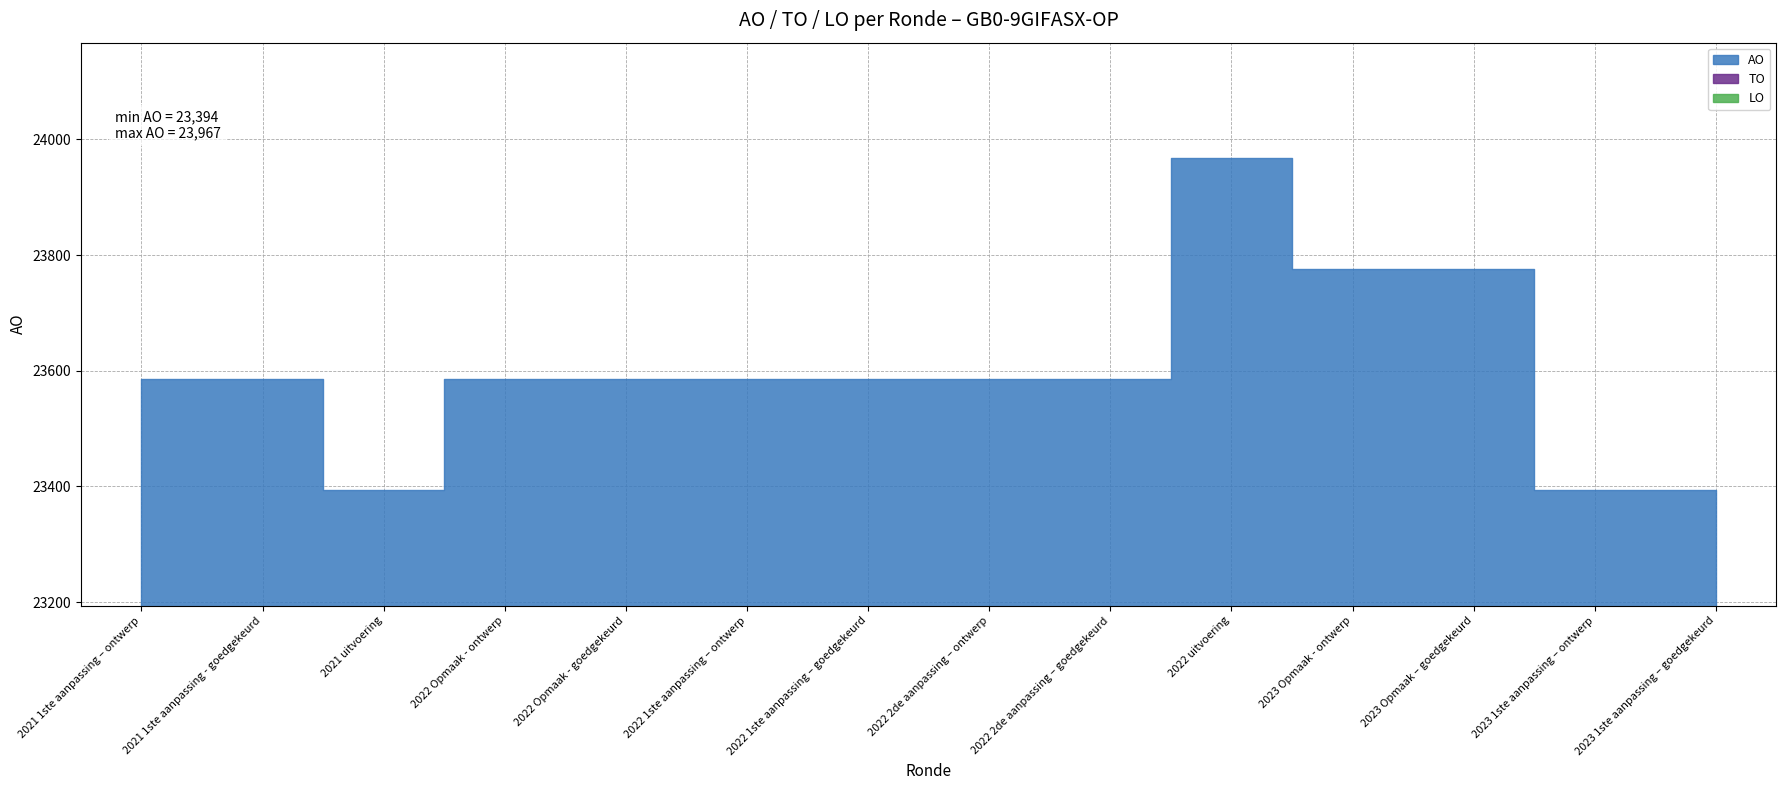

Rank the series by their maximum value, from highest to lowest.

AO, TO, LO